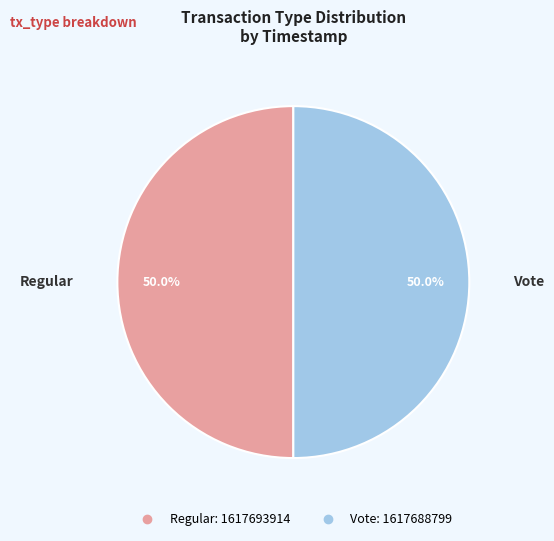

True or false: Regular accounts for 50% of the total.

True